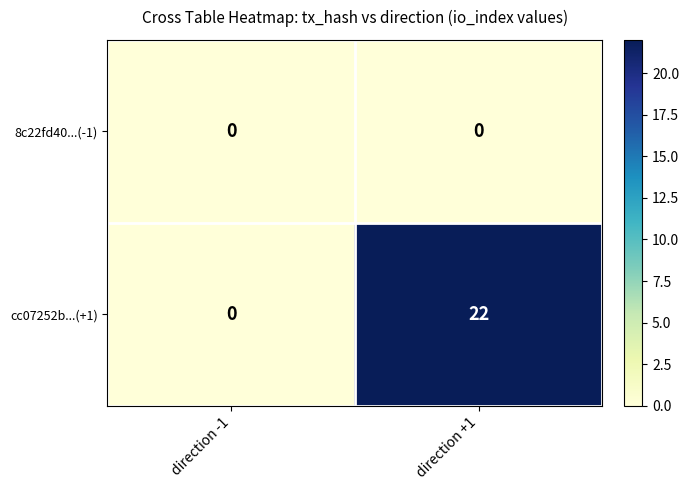

Rank the series at direction +1 from highest to lowest value.

cc07252b...(+1), 8c22fd40...(-1)